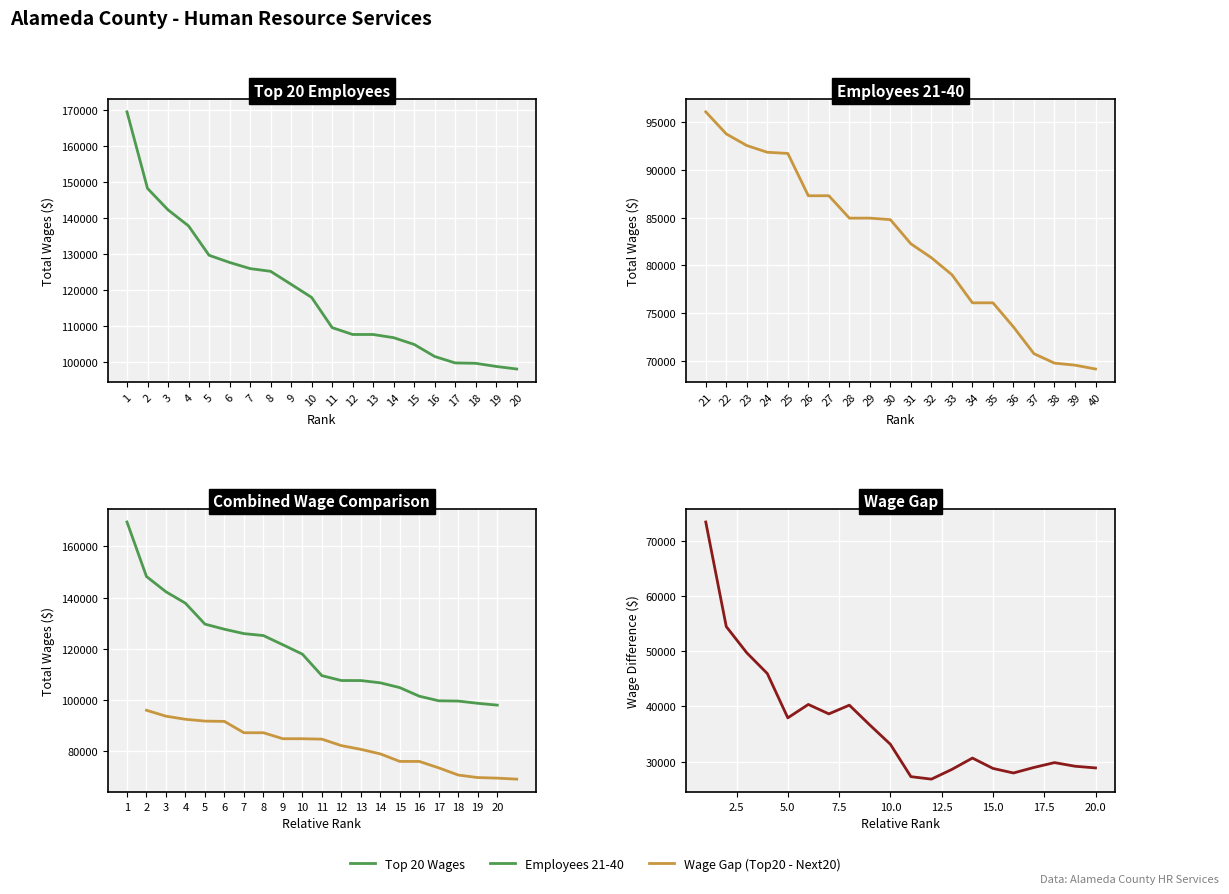

True or false: Wage Gap (Top20 - Next20) and Top 20 Wages cross at least once.

False